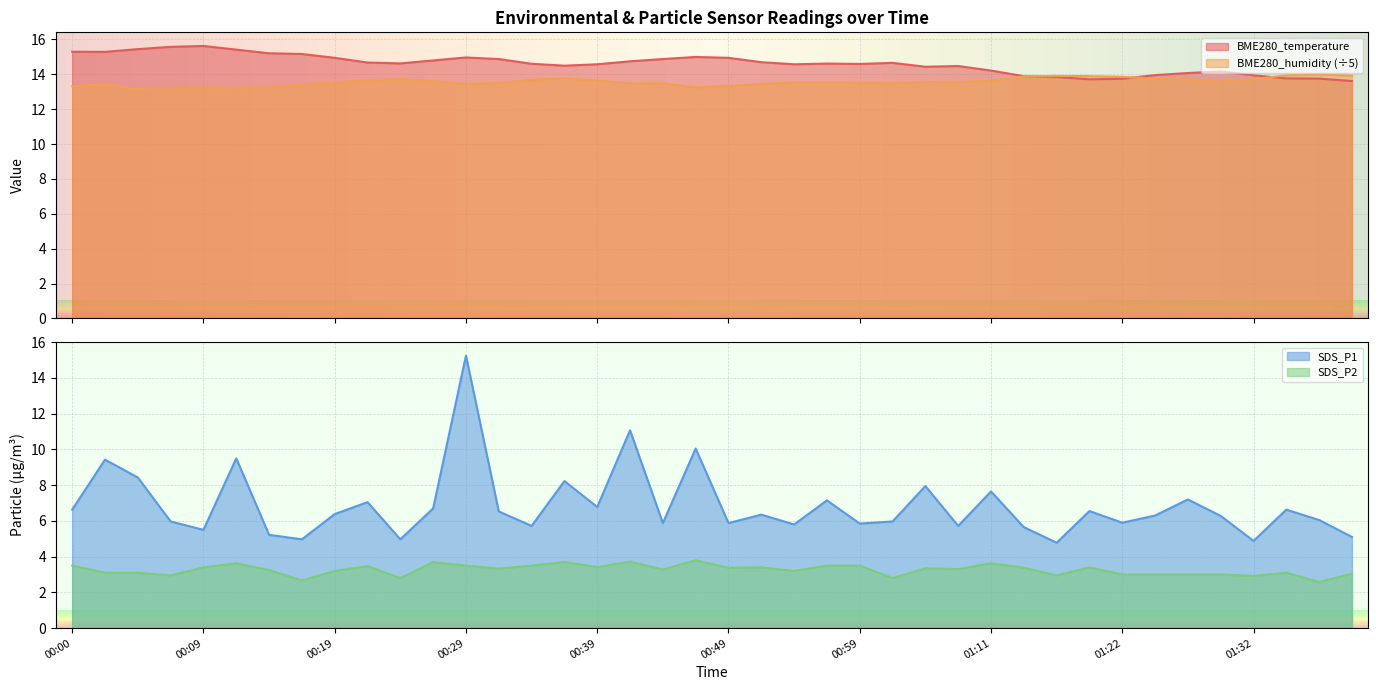

Reading right to left, list all the values displayed in this chart.

BME280_temperature: 01:40=13.6	01:38=13.8	01:35=13.8	01:32=13.9	01:30=14.2	01:27=14.1	01:25=13.9	01:22=13.7	01:19=13.7	01:16=13.8	01:14=13.9	01:11=14.2	01:09=14.5	01:06=14.4	01:01=14.7	00:59=14.6	00:56=14.6	00:54=14.6	00:51=14.7	00:49=14.9	00:46=15.0	00:43=14.9	00:41=14.7	00:39=14.6	00:36=14.5	00:34=14.6	00:31=14.9	00:29=15.0	00:26=14.8	00:24=14.6	00:21=14.7	00:19=14.9	00:16=15.2	00:14=15.2	00:12=15.4	00:09=15.6	00:07=15.6	00:04=15.4	00:02=15.3	00:00=15.3
BME280_humidity: 01:40=13.9	01:38=14.0	01:35=13.9	01:32=13.7	01:30=13.6	01:27=13.7	01:25=13.8	01:22=13.9	01:19=13.9	01:16=13.9	01:14=13.9	01:11=13.6	01:09=13.6	01:06=13.6	01:01=13.5	00:59=13.5	00:56=13.5	00:54=13.5	00:51=13.4	00:49=13.3	00:46=13.2	00:43=13.5	00:41=13.5	00:39=13.6	00:36=13.8	00:34=13.7	00:31=13.5	00:29=13.4	00:26=13.6	00:24=13.7	00:21=13.7	00:19=13.5	00:16=13.4	00:14=13.3	00:12=13.1	00:09=13.2	00:07=13.1	00:04=13.1	00:02=13.4	00:00=13.3
SDS_P1: 01:40=5.1	01:38=6.0	01:35=6.6	01:32=4.9	01:30=6.3	01:27=7.2	01:25=6.3	01:22=5.9	01:19=6.5	01:16=4.8	01:14=5.7	01:11=7.7	01:09=5.7	01:06=8.0	01:01=6.0	00:59=5.8	00:56=7.2	00:54=5.8	00:51=6.3	00:49=5.9	00:46=10.1	00:43=5.9	00:41=11.1	00:39=6.8	00:36=8.2	00:34=5.7	00:31=6.5	00:29=15.2	00:26=6.7	00:24=5.0	00:21=7.0	00:19=6.4	00:16=5.0	00:14=5.2	00:12=9.5	00:09=5.5	00:07=6.0	00:04=8.4	00:02=9.4	00:00=6.6
SDS_P2: 01:40=3.0	01:38=2.6	01:35=3.1	01:32=2.9	01:30=3.0	01:27=3.0	01:25=3.0	01:22=3.0	01:19=3.4	01:16=3.0	01:14=3.4	01:11=3.6	01:09=3.3	01:06=3.4	01:01=2.8	00:59=3.5	00:56=3.5	00:54=3.2	00:51=3.4	00:49=3.4	00:46=3.8	00:43=3.3	00:41=3.7	00:39=3.4	00:36=3.7	00:34=3.5	00:31=3.3	00:29=3.5	00:26=3.7	00:24=2.8	00:21=3.5	00:19=3.2	00:16=2.7	00:14=3.2	00:12=3.6	00:09=3.4	00:07=3.0	00:04=3.1	00:02=3.1	00:00=3.5